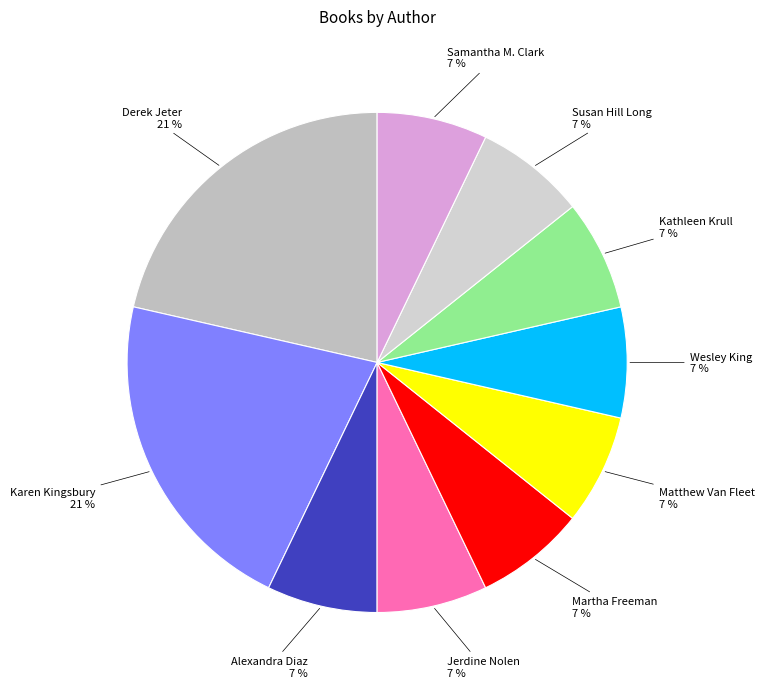

To the nearest percent, what is the average slice percentage?

10%